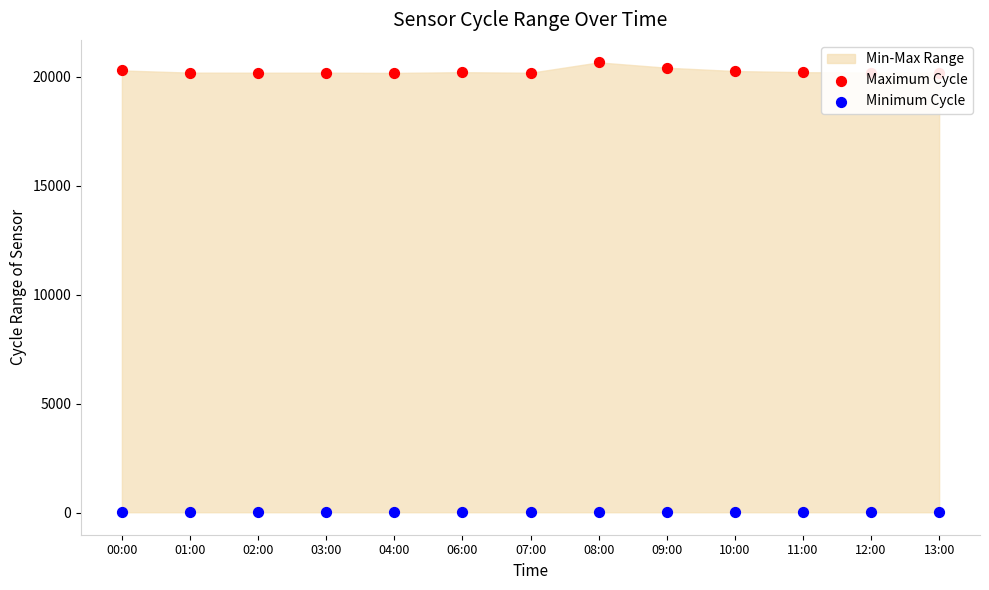

Which series reaches the maximum Y coordinate?

Maximum Cycle